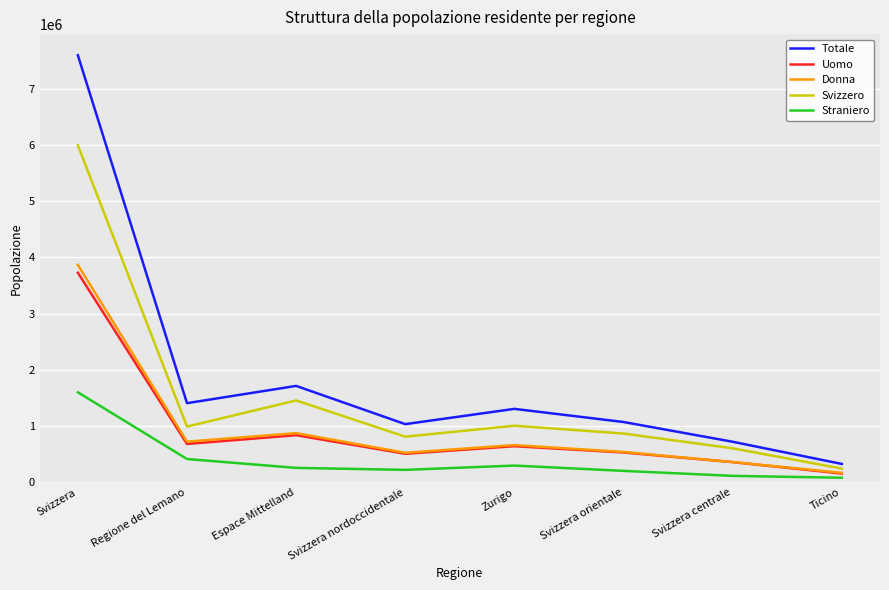

True or false: Uomo and Totale intersect in this chart.

False